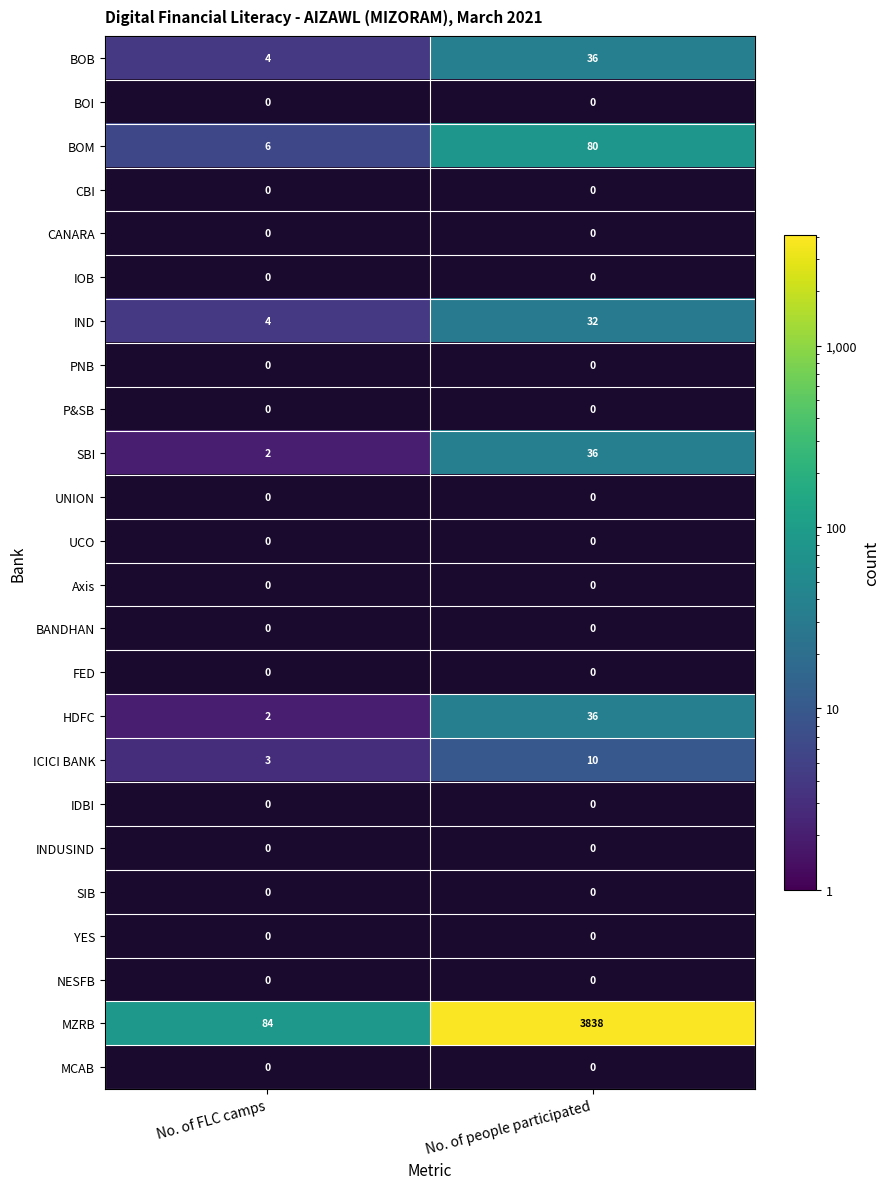

At how many categories does at least one series exceed 2993?

1